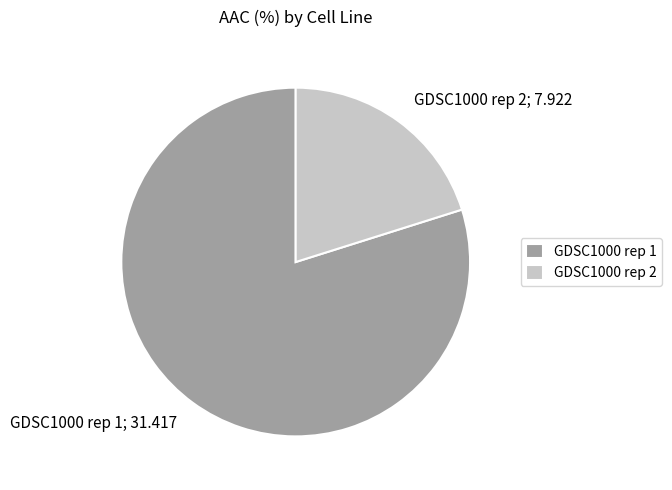

How many slices are in this pie chart?

2